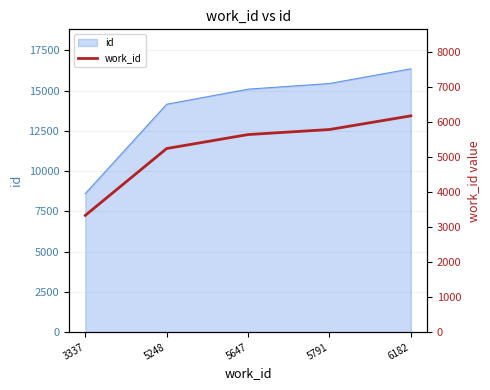

Which category has the highest value across all series?

6182